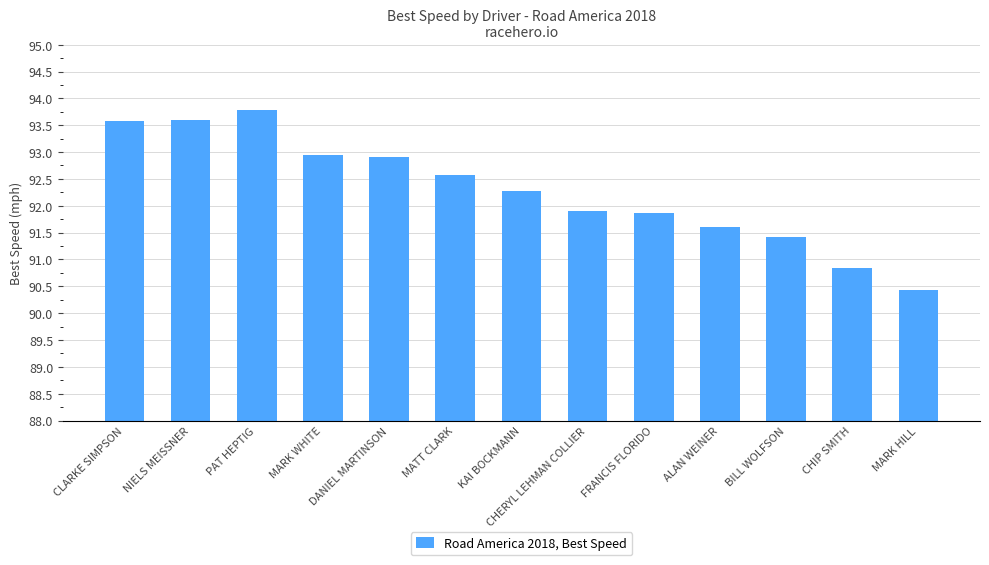

Reading left to right, transcribe all the data shown in this chart.

CLARKE SIMPSON=93.6	NIELS MEISSNER=93.6	PAT HEPTIG=93.8	MARK WHITE=93.0	DANIEL MARTINSON=92.9	MATT CLARK=92.6	KAI BOCKMANN=92.3	CHERYL LEHMAN COLLIER=91.9	FRANCIS FLORIDO=91.9	ALAN WEINER=91.6	BILL WOLFSON=91.4	CHIP SMITH=90.8	MARK HILL=90.4